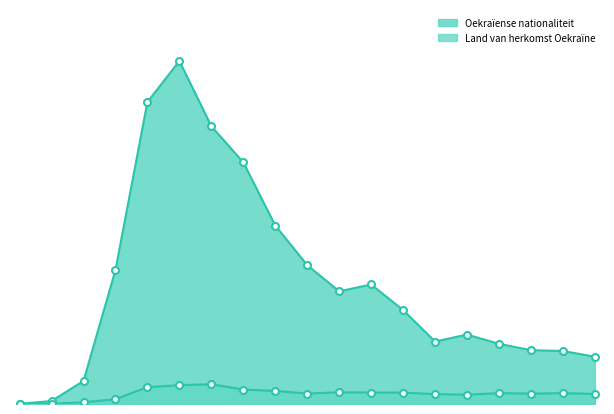

Where does the Oekraïense nationaliteit series first go above 2750?

week 11